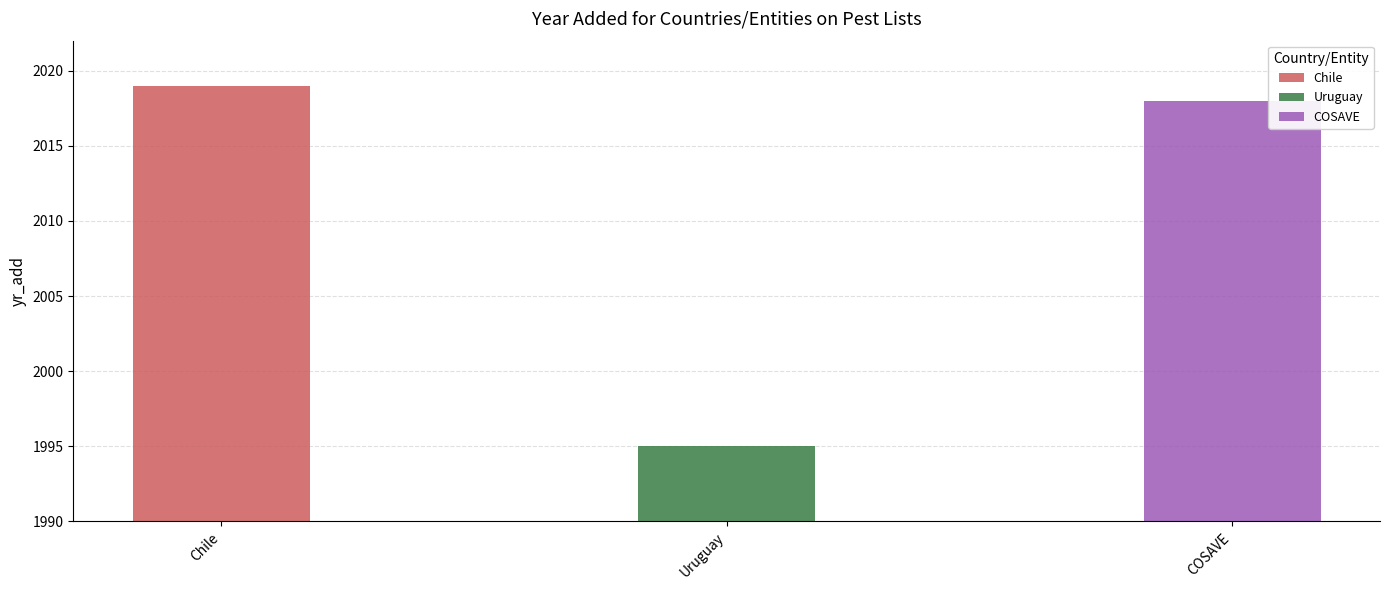

True or false: the data shows 1995 at Uruguay.

True